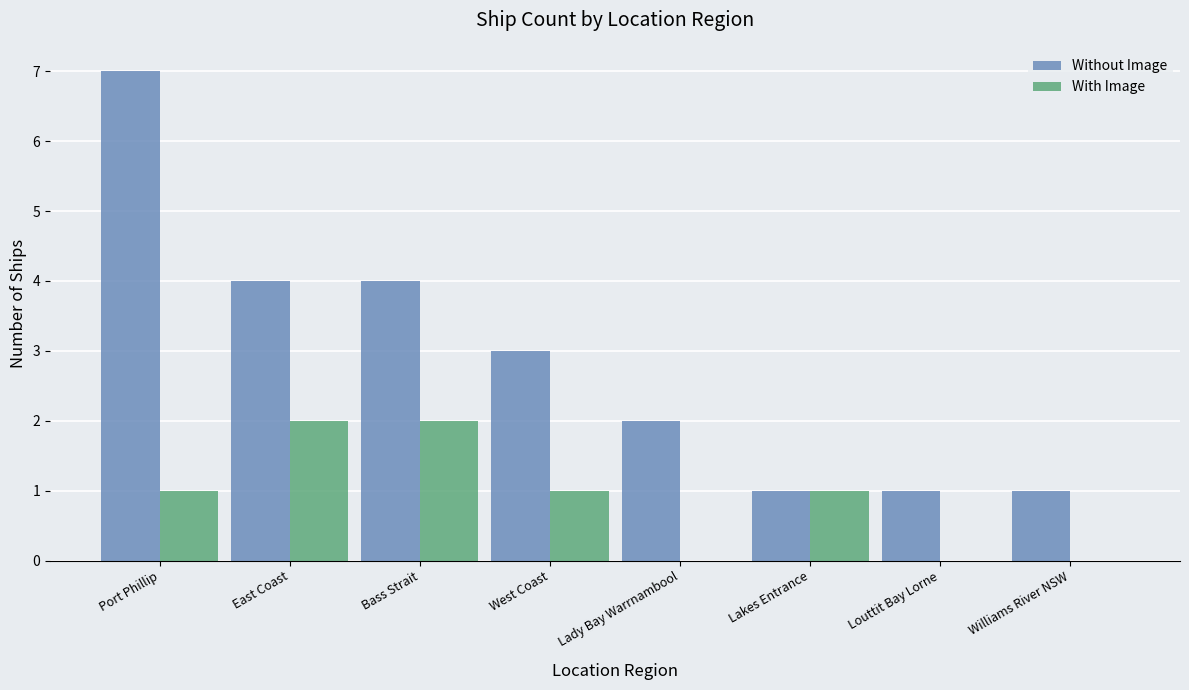

Reading right to left, transcribe all the data shown in this chart.

Without Image: 1	1	1	2	3	4	4	7
With Image: 0	0	1	0	1	2	2	1